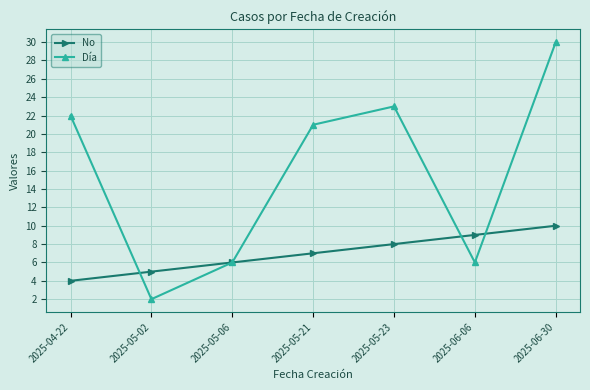

At which label is No closest to 7?

2025-05-21